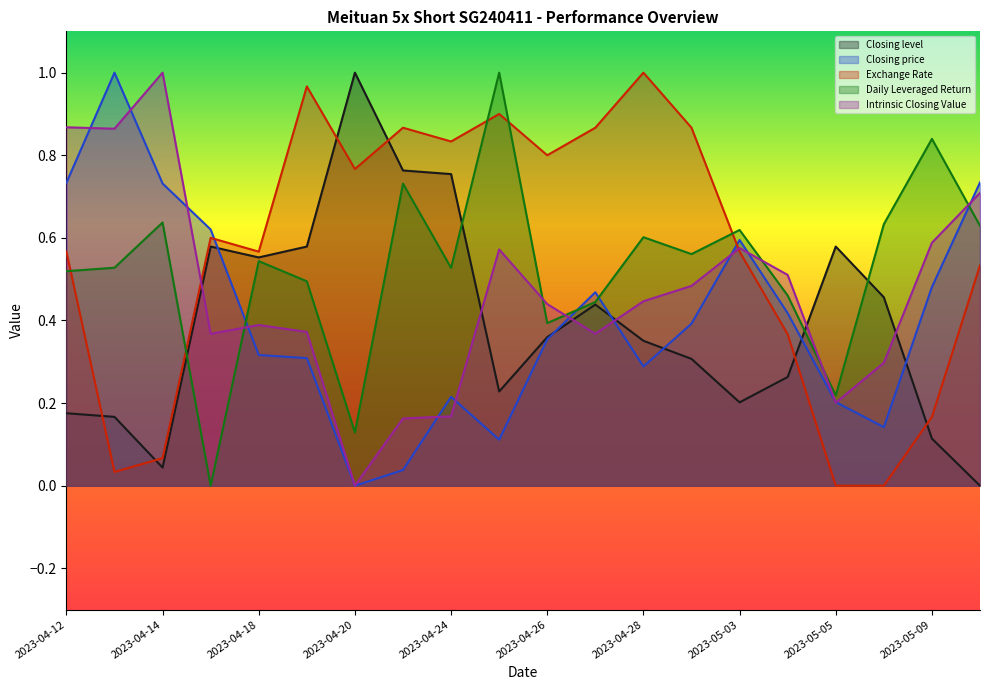

At which category does the chart reach its minimum across all series?

2023-05-10